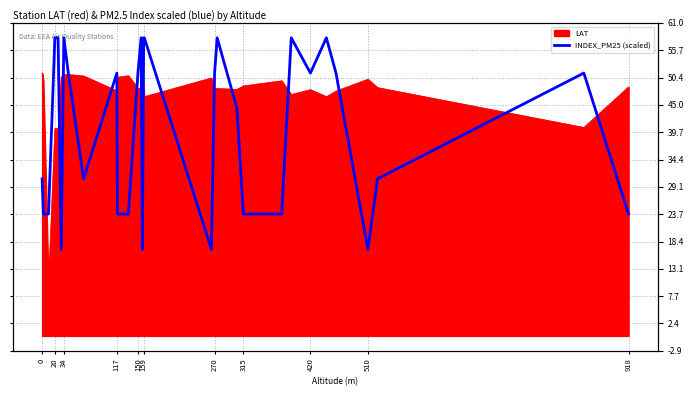

What is the change in value from 918 to 19?

+34.4